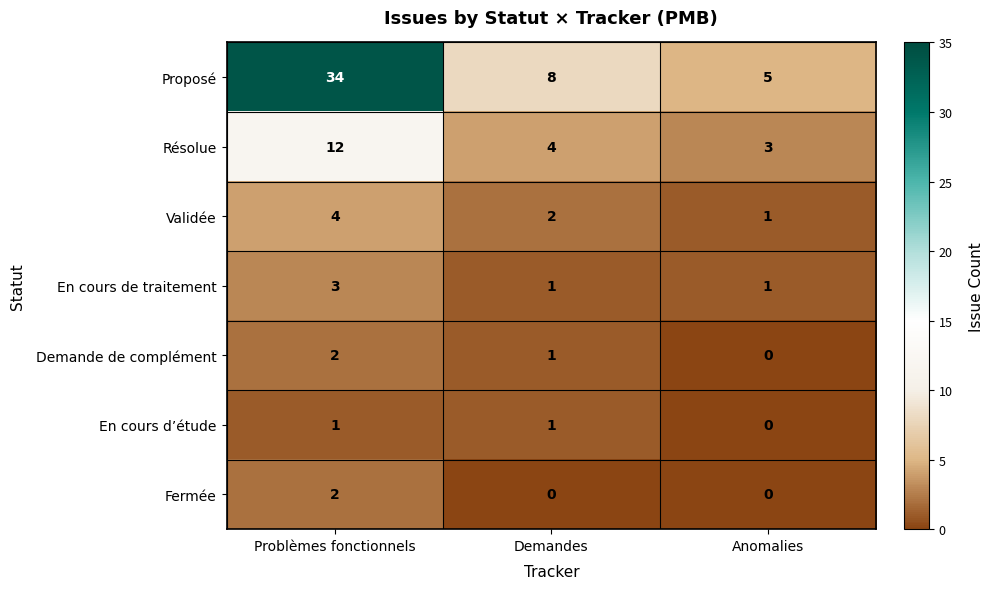

The value of Validée at Anomalies is 0. True or false?

False